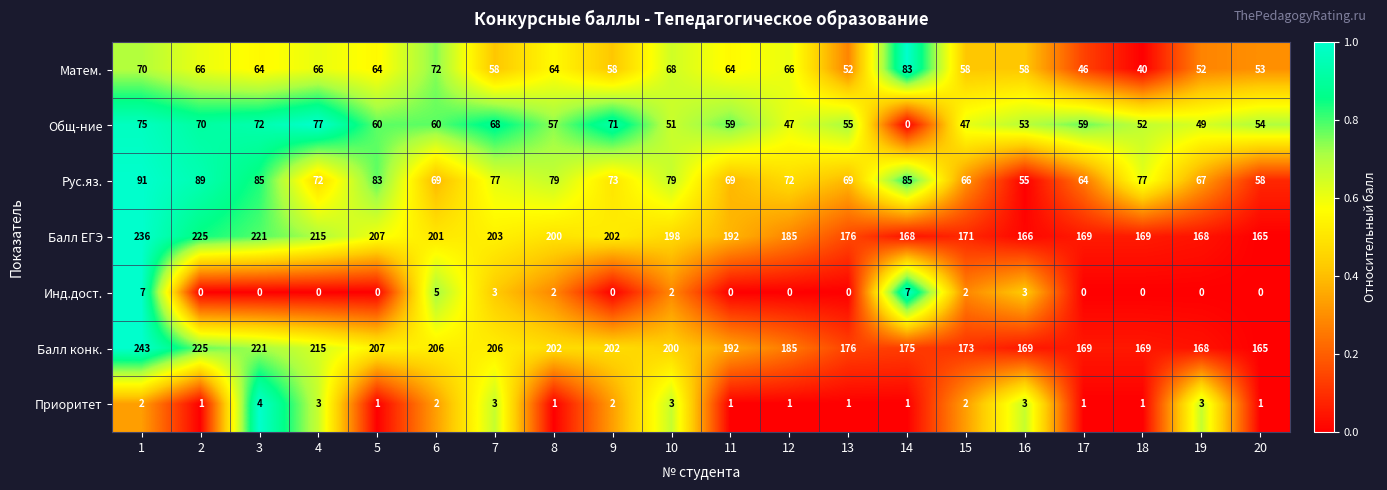

True or false: Приоритет has a value of 1 at 20.

True